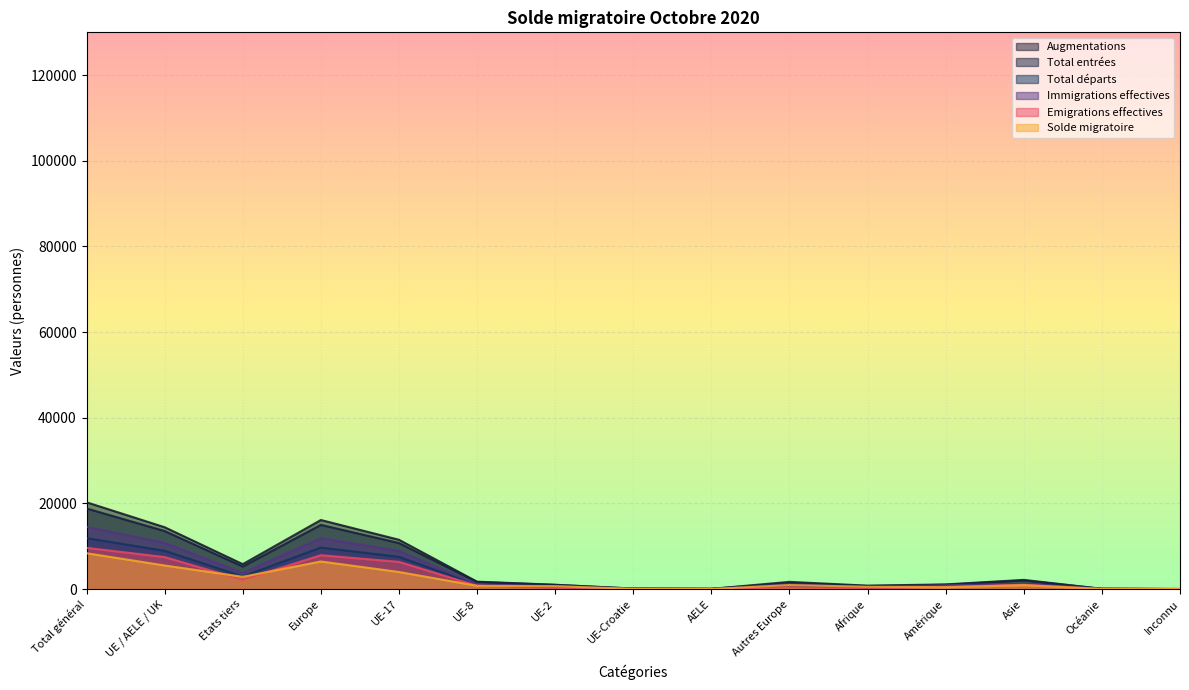

How many data points in Emigrations effectives are above 526?

8